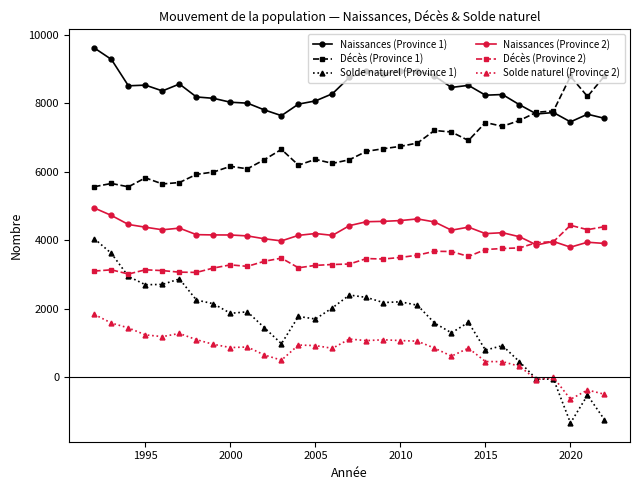

True or false: Naissances (Province 2) has more than 1 interior local peaks.

True